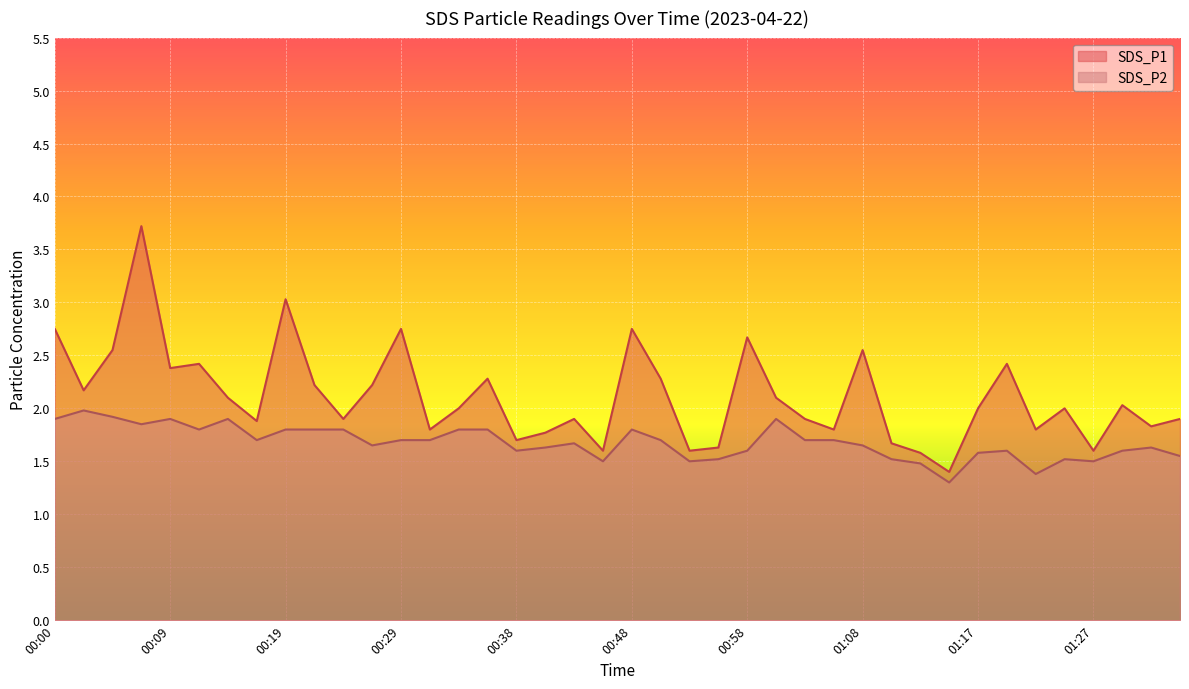

Count the number of categories in the chart.

40